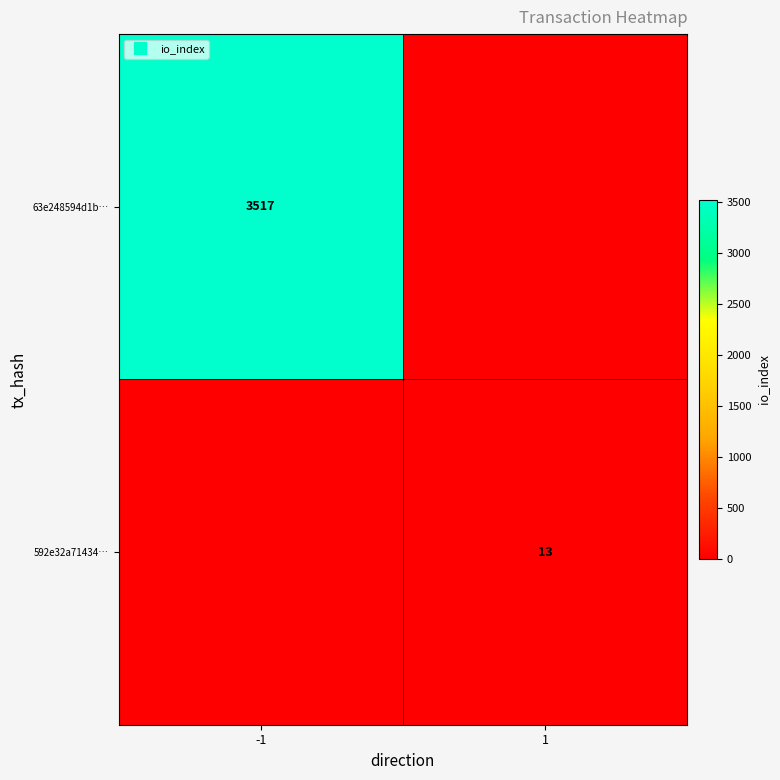

The value of 63e248594d1b… at -1 is 6295. True or false?

False